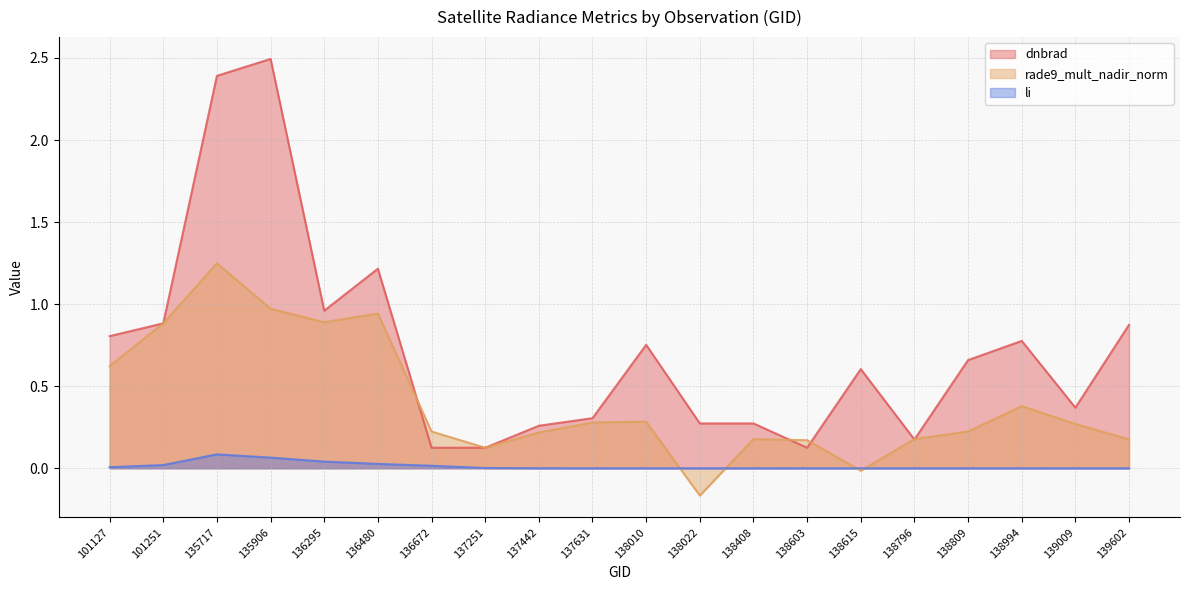

Which series changed the most between 135906 and 138408?

dnbrad